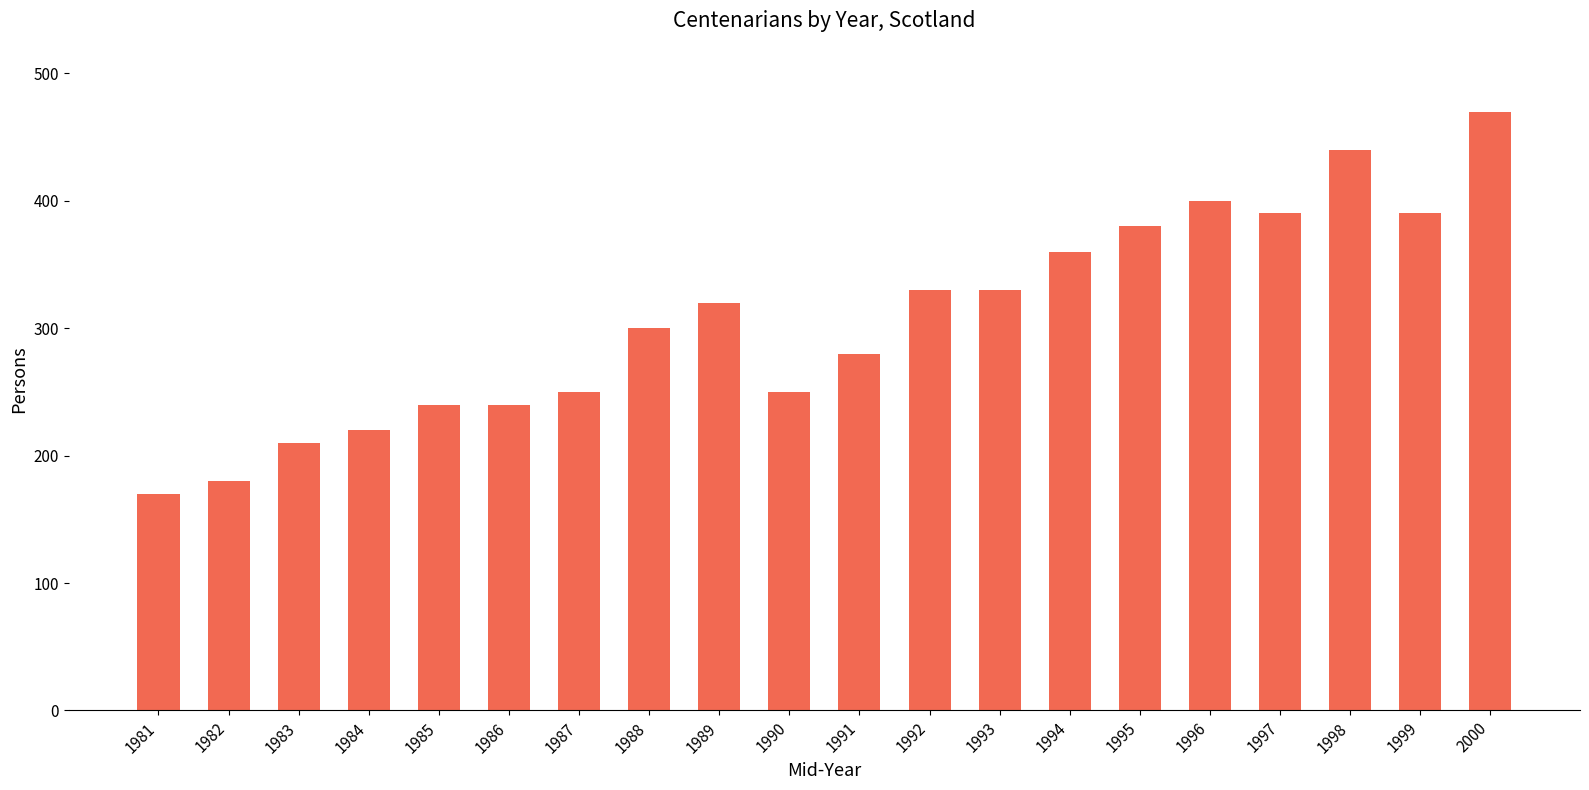

The chart shows a value of 320 at 1989. True or false?

True